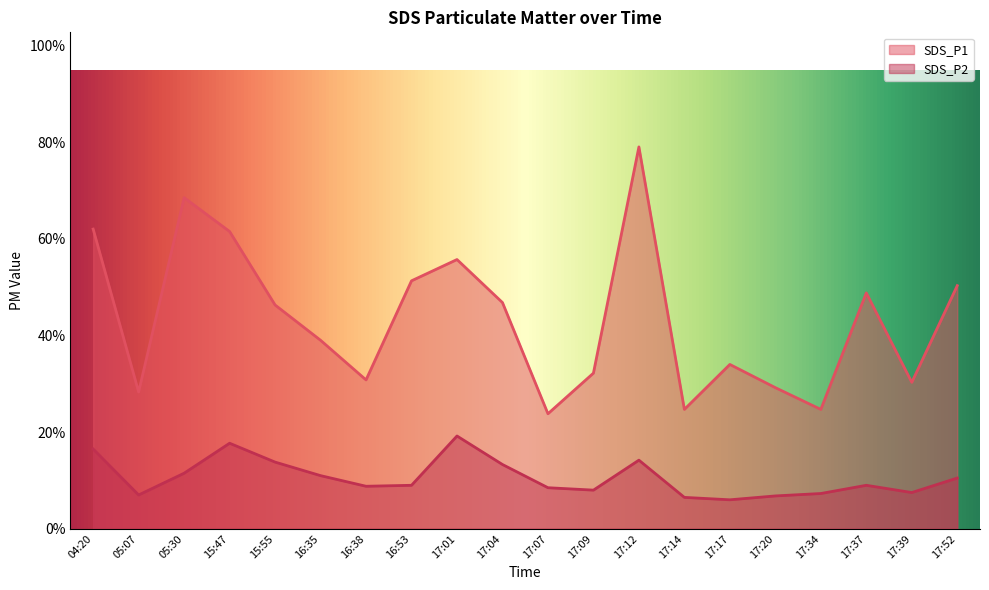

What is the label of the 14th point from the left?

17:14